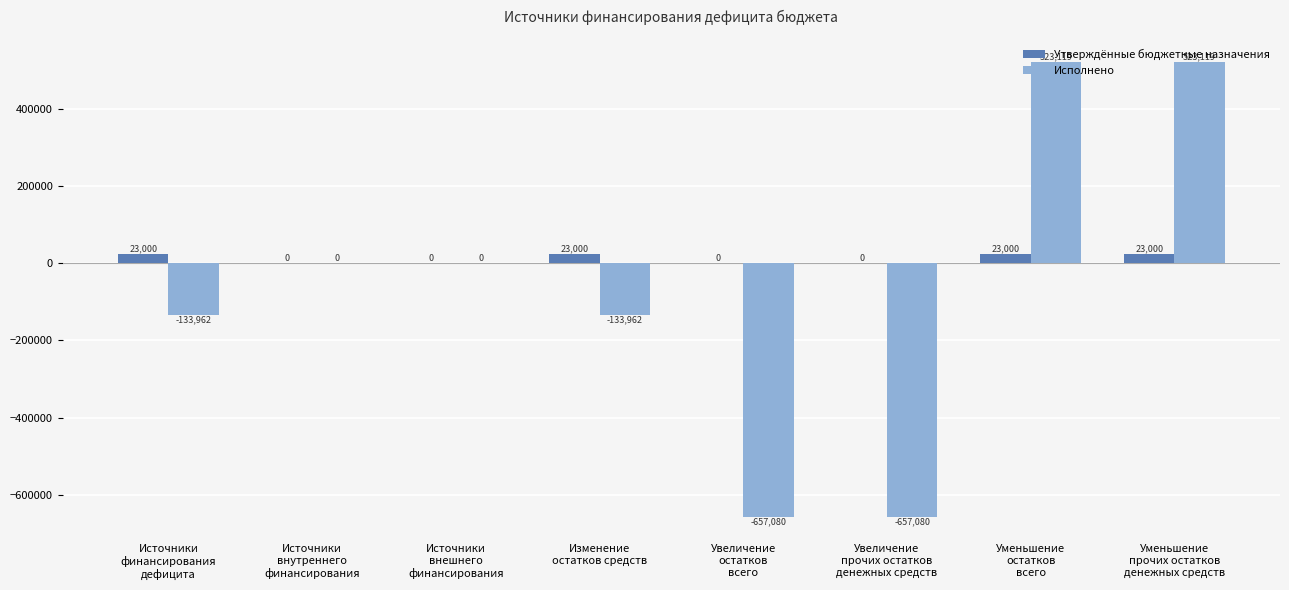

Which series has the largest total across all categories?

Утверждённые бюджетные назначения